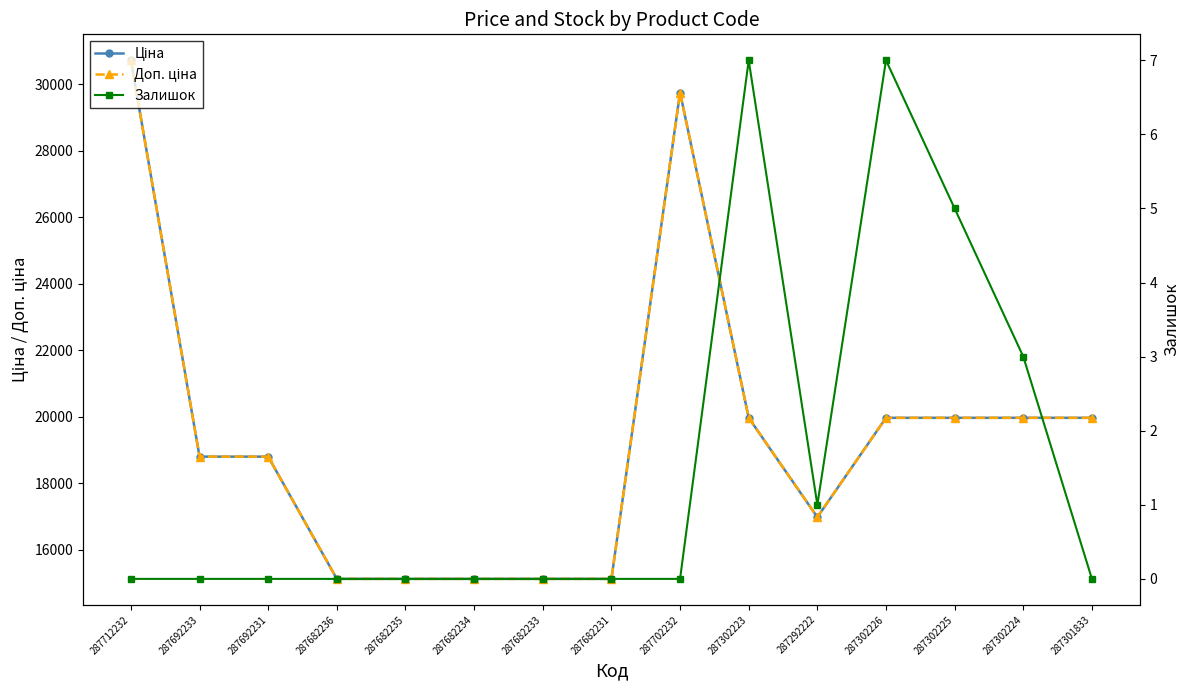

Reading right to left, list all the values displayed in this chart.

Ціна: 287301833=19964.2	287302224=19964.2	287302225=19964.2	287302226=19964.2	287292222=16976.3	287302223=19964.2	287702232=29747.2	287682231=15120.0	287682233=15120.0	287682234=15120.0	287682235=15120.0	287682236=15120.0	287692231=18796.8	287692233=18796.8	287712232=30717.1
Доп. ціна: 287301833=19964.2	287302224=19964.2	287302225=19964.2	287302226=19964.2	287292222=16976.3	287302223=19964.2	287702232=29747.2	287682231=15120.0	287682233=15120.0	287682234=15120.0	287682235=15120.0	287682236=15120.0	287692231=18796.8	287692233=18796.8	287712232=30717.1
Залишок: 287301833=0.0	287302224=3.0	287302225=5.0	287302226=7.0	287292222=1.0	287302223=7.0	287702232=0.0	287682231=0.0	287682233=0.0	287682234=0.0	287682235=0.0	287682236=0.0	287692231=0.0	287692233=0.0	287712232=0.0